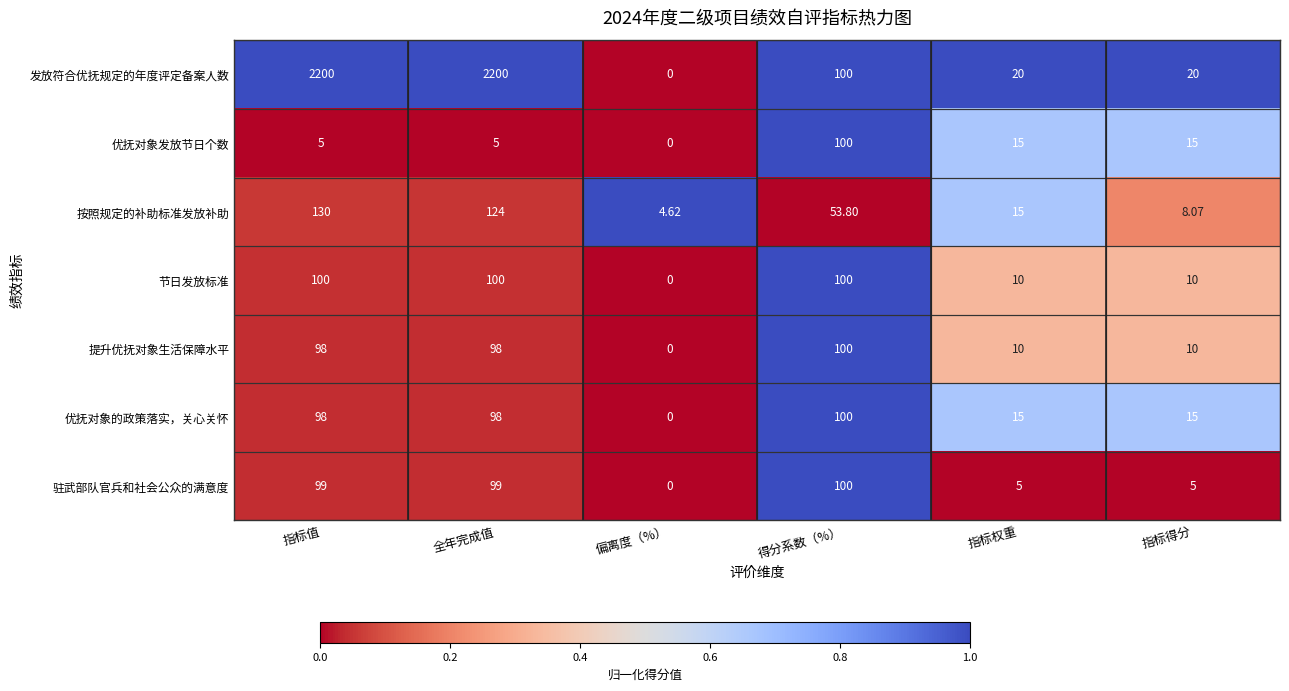

Which series has the widest spread of values?

发放符合优抚规定的年度评定备案人数